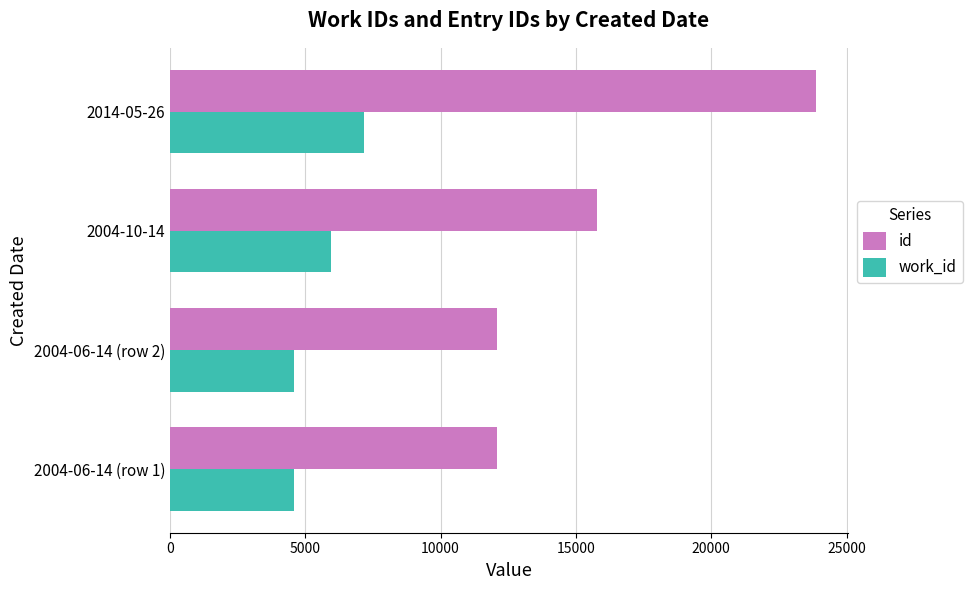

List the series in order of their overall mean, lowest first.

work_id, id